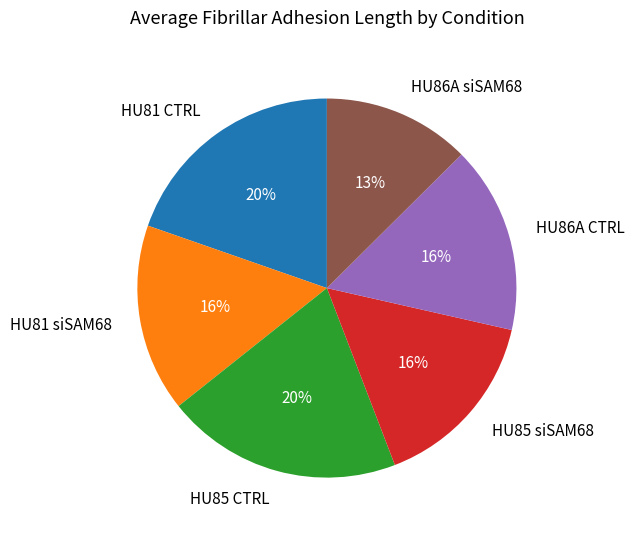

Is the sum of HU85 siSAM68 and HU81 CTRL greater than half?

No